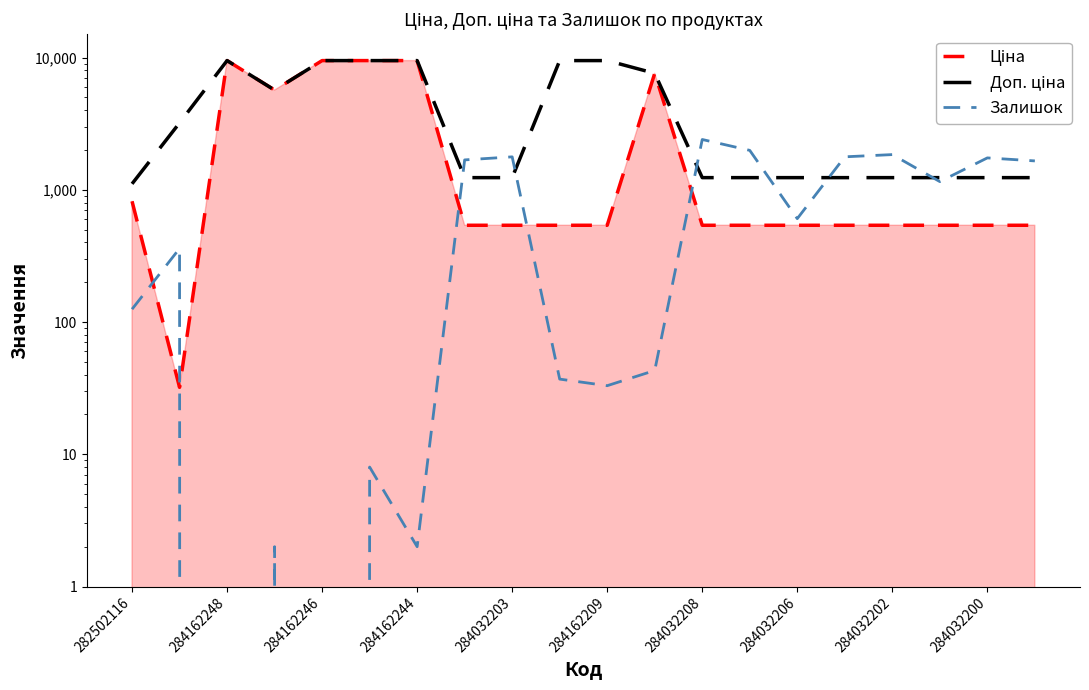

Reading right to left, what are all the values shown in this chart?

Ціна: 539.0	539.0	539.0	539.0	539.0	539.0	539.0	539.0	7596.5	539.0	539.0	539.0	539.0	9480.1	9480.1	9480.1	5673.8	9480.1	32.0	818.5
Доп. ціна: 1235.4	1235.4	1235.4	1235.4	1235.4	1235.4	1235.4	1235.4	7596.5	9480.1	9480.1	1235.4	1235.4	9480.1	9480.1	9480.1	5673.8	9480.1	3205.0	1109.2
Залишок: 1653.0	1742.0	1153.0	1845.0	1775.0	605.0	1986.0	2400.0	43.0	33.0	37.0	1774.0	1682.0	2.0	8.0	0.0	2.0	0.0	360.0	125.0